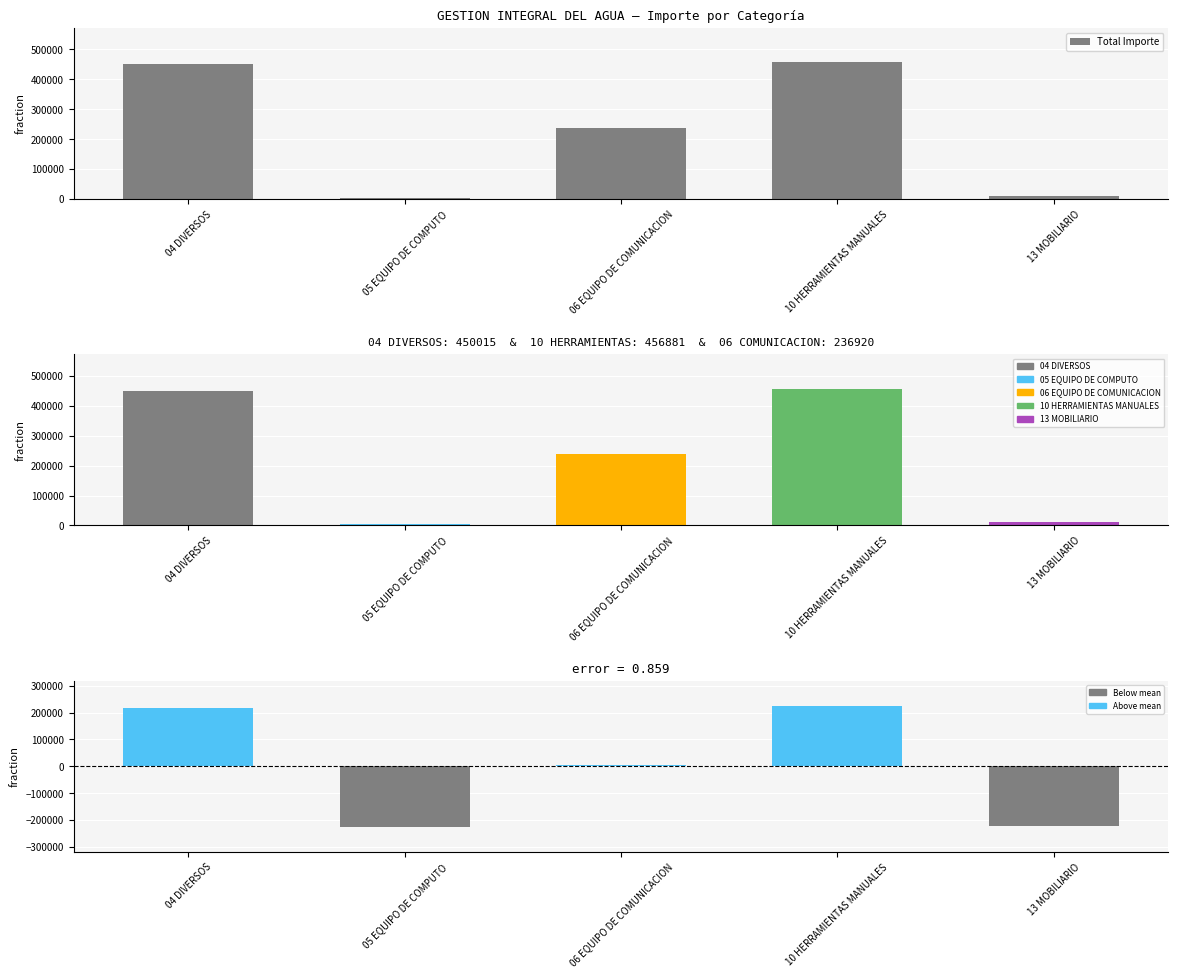

What is the sum of the values at 06 EQUIPO DE COMUNICACION and 13 MOBILIARIO?

248082.1